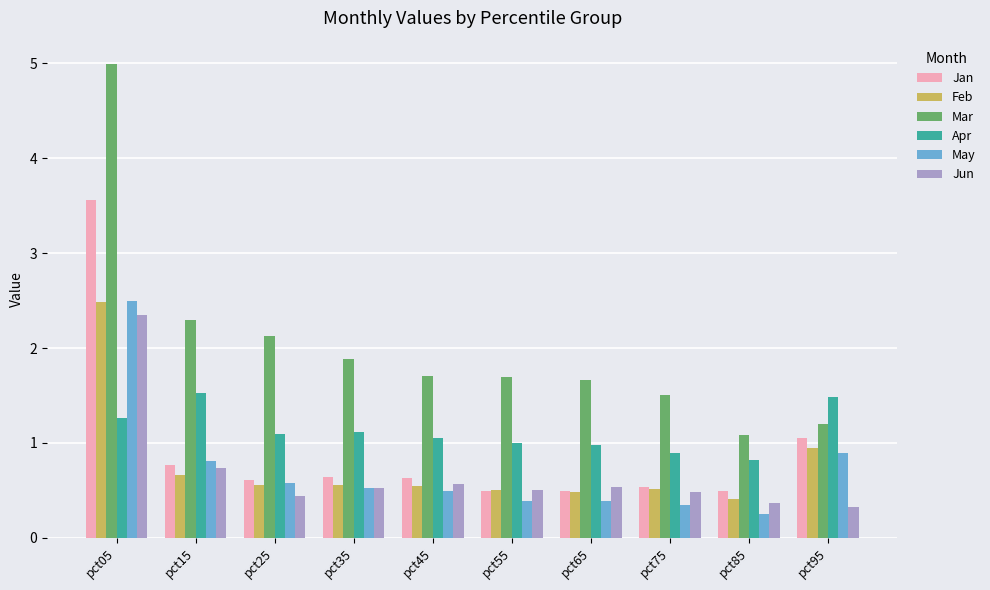

What is the sum of the Jun values at pct85 and pct25?

0.8